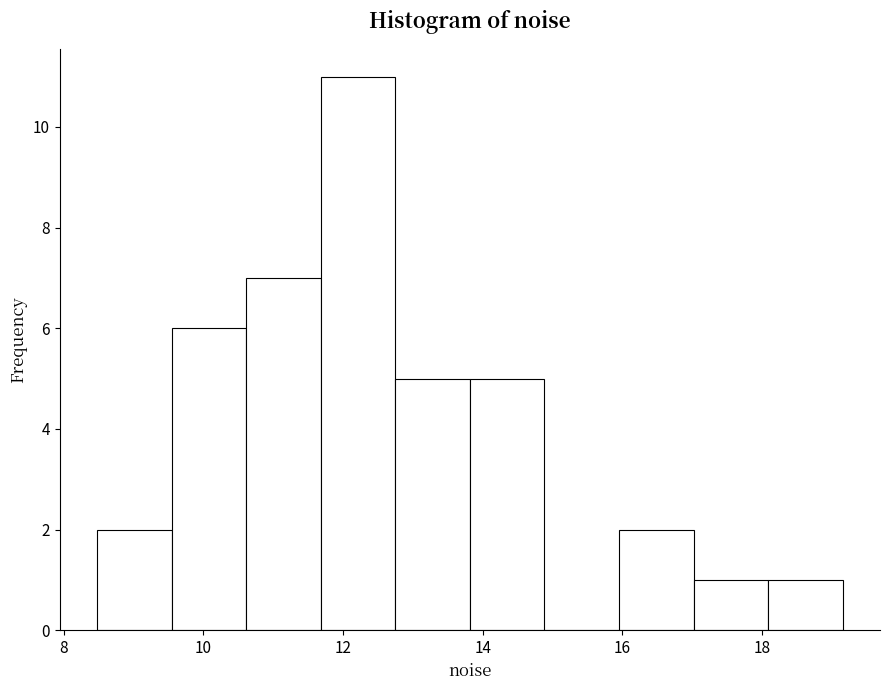

What is the height of the bar covering 12.8 to 13.8 on the x-axis? Neither the bar edges nor the heights are printed on the chart, so give them approximately, as read against the axes.

5